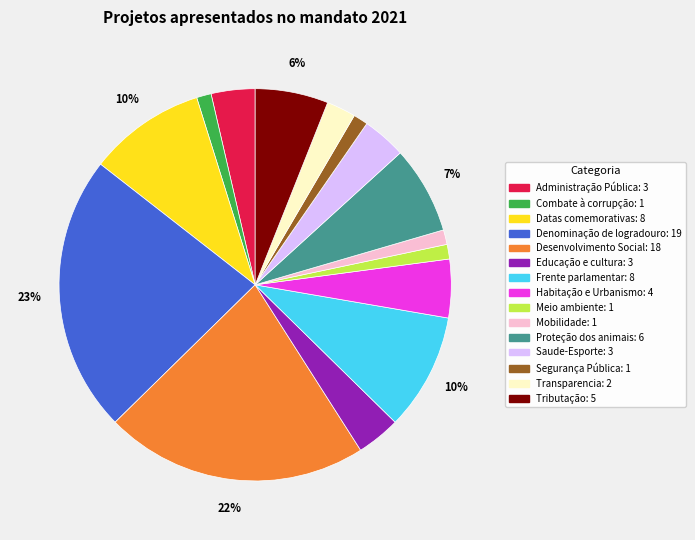

How many segments does this pie chart have?

15